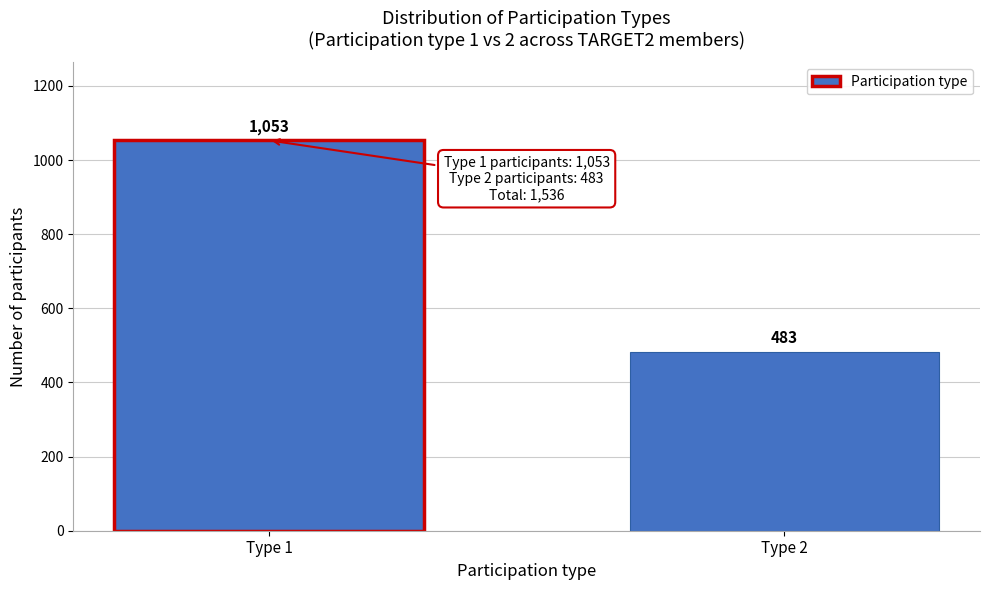

Reading left to right, what are all the values shown in this chart?

1053	483